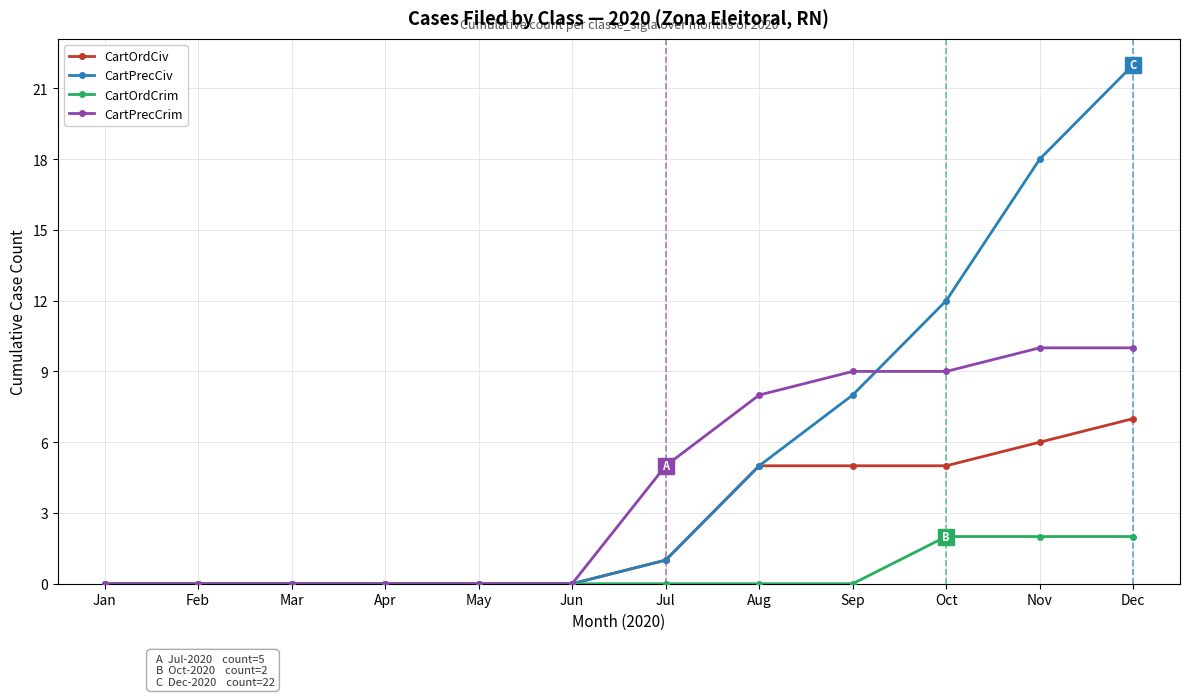

How many distinct data groups are displayed?

4